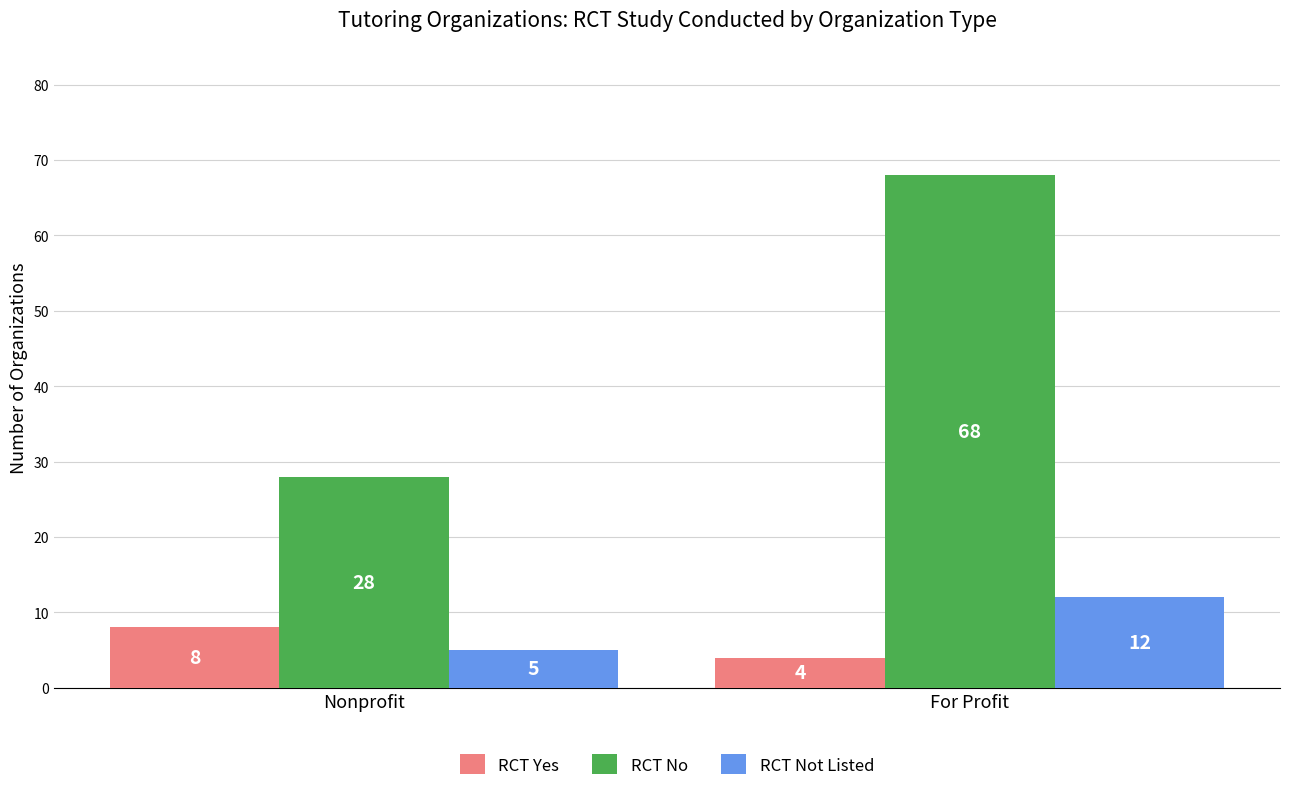

Is it true that RCT No equals 68 at For Profit?

True